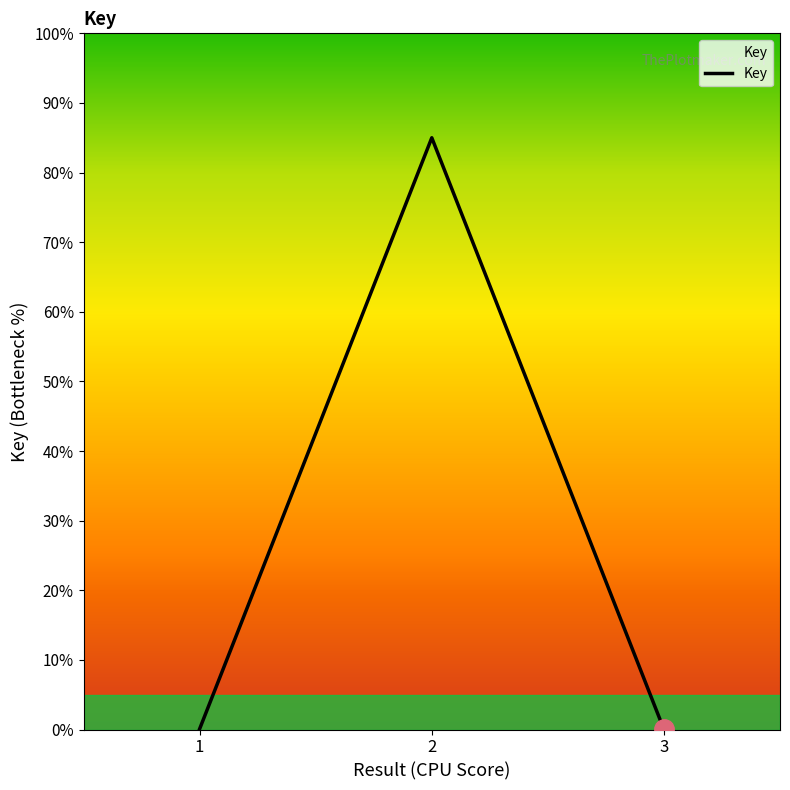

True or false: the data shows 85.0 at 2.

True